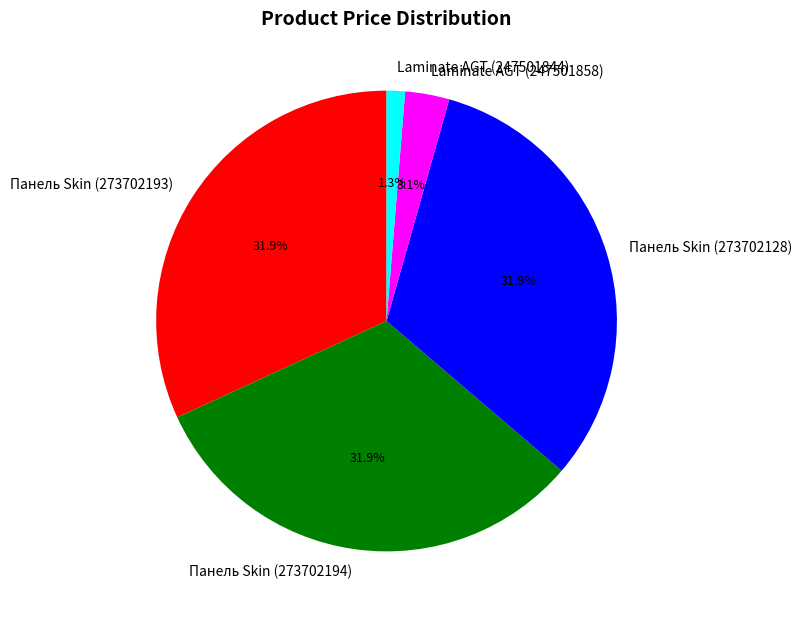

How many slices are in this pie chart?

5